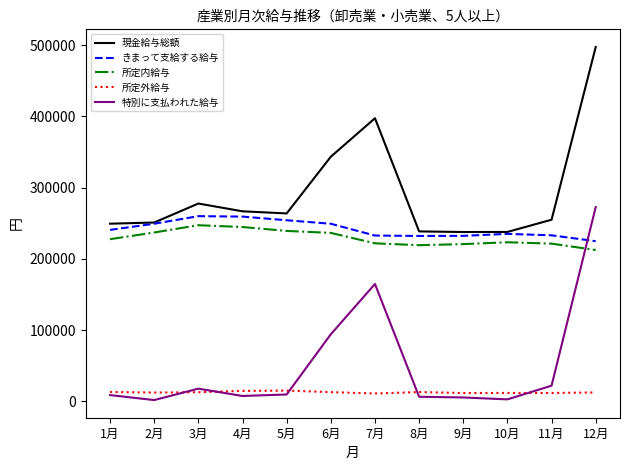

The 現金給与総額 series shows 343240 at 6月. True or false?

True